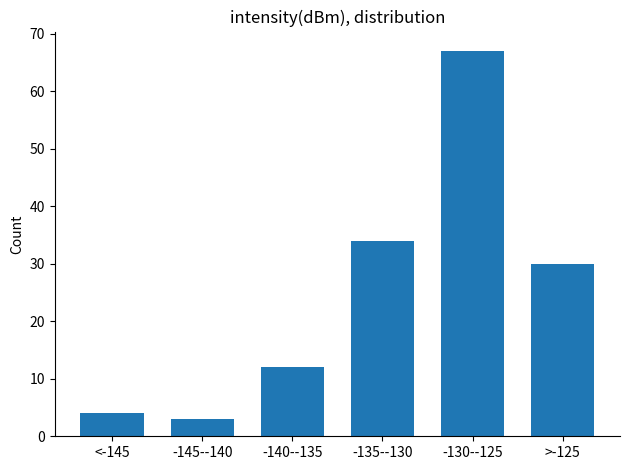

Reading left to right, list all the values displayed in this chart.

4	3	12	34	67	30